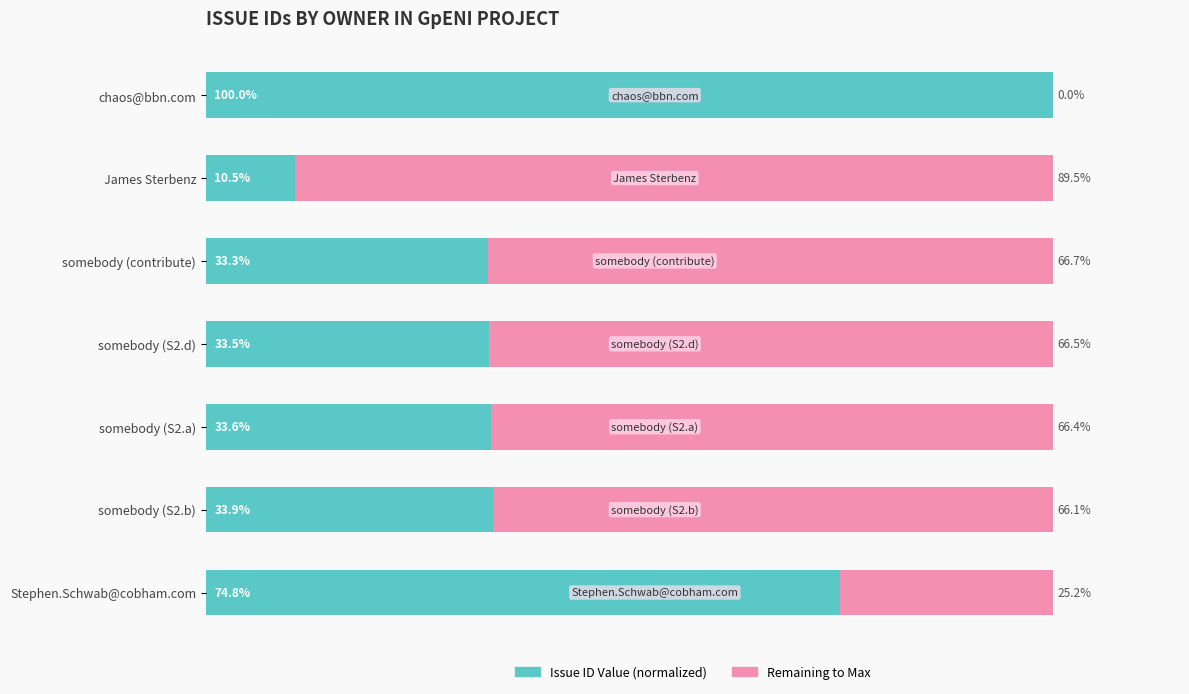

How many bars are there in total?

14